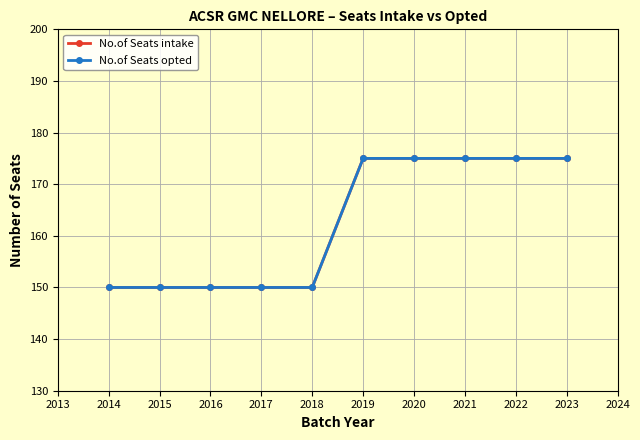

The value of No.of Seats intake at 2014 is 41. True or false?

False